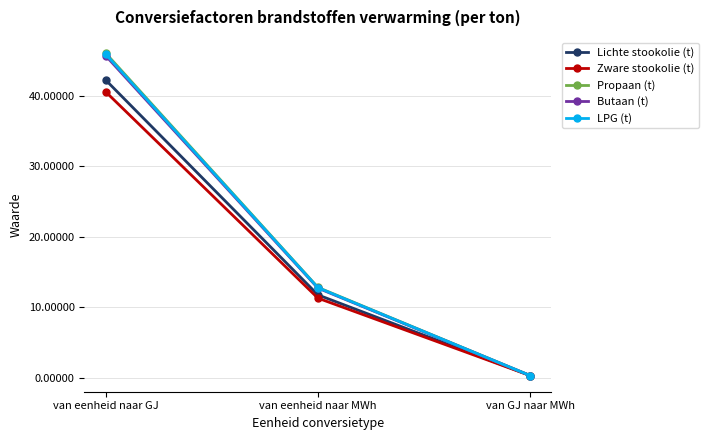

The Butaan (t) series shows 7.0 at van eenheid naar MWh. True or false?

False